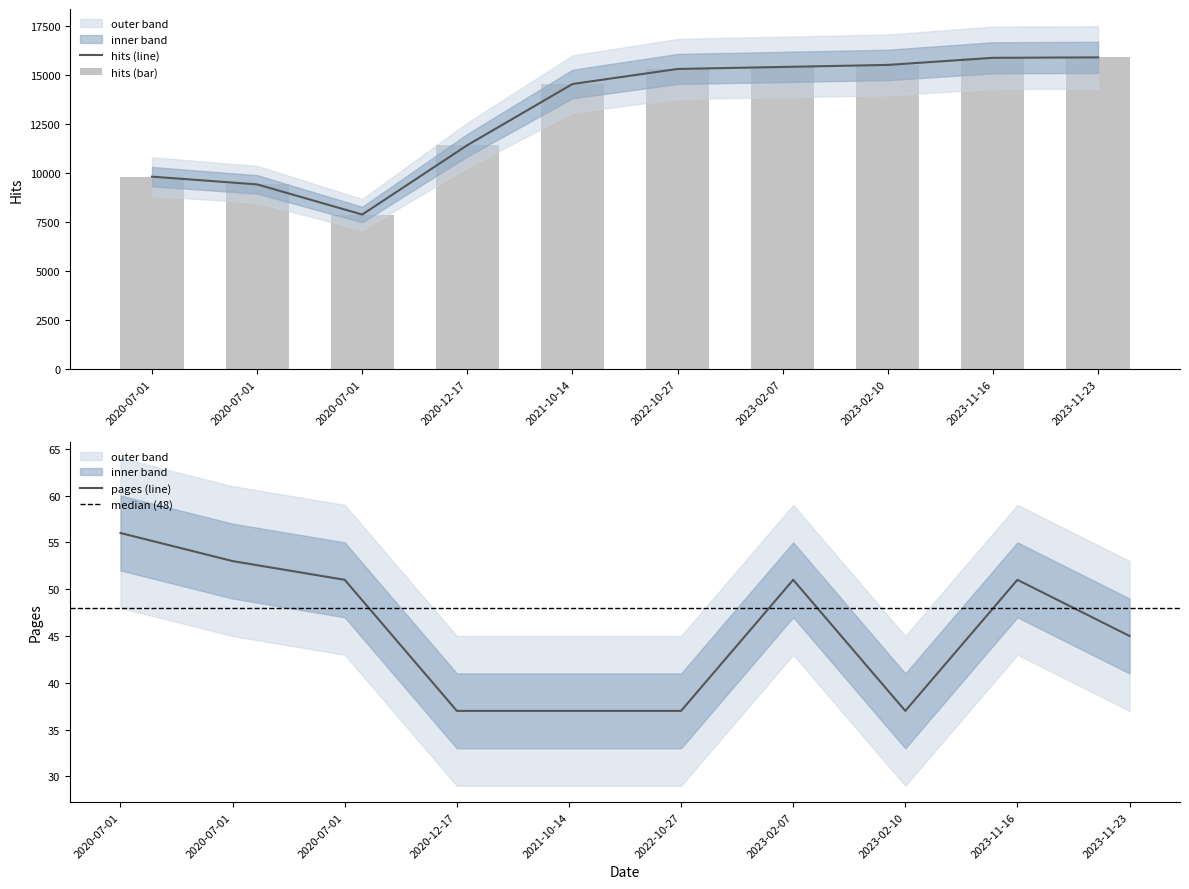

How many groups of bars are there?

10